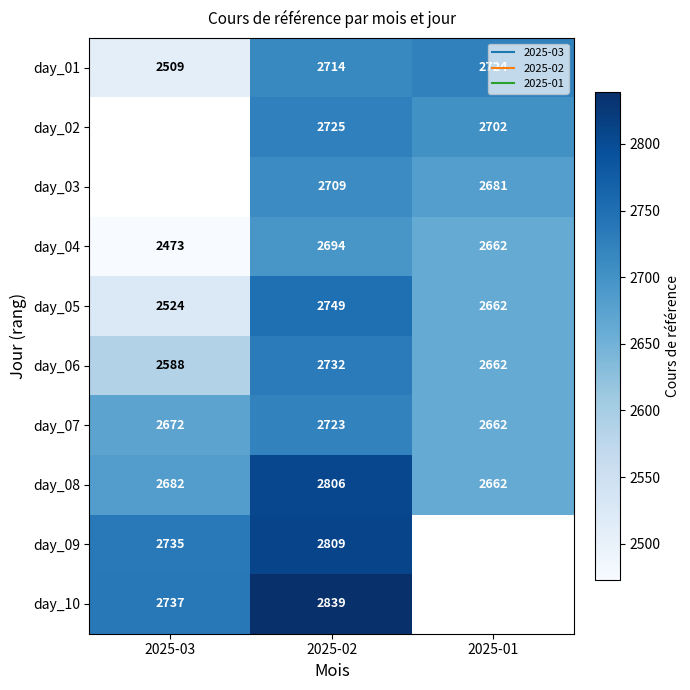

Which series has the largest range (max minus min)?

day_05